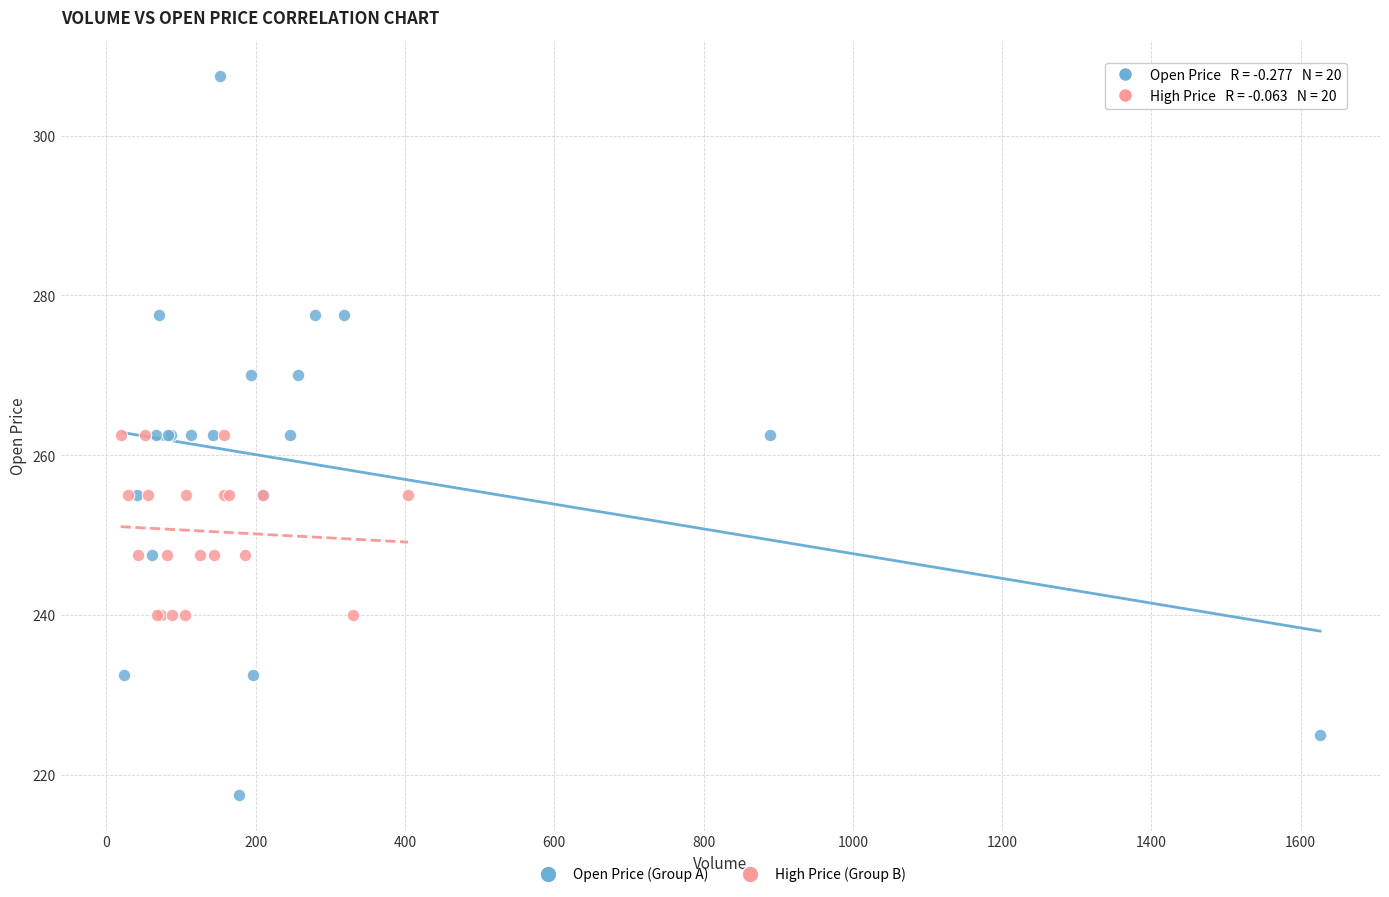

Which series contains the lowest Y value?

Open Price (Group A)